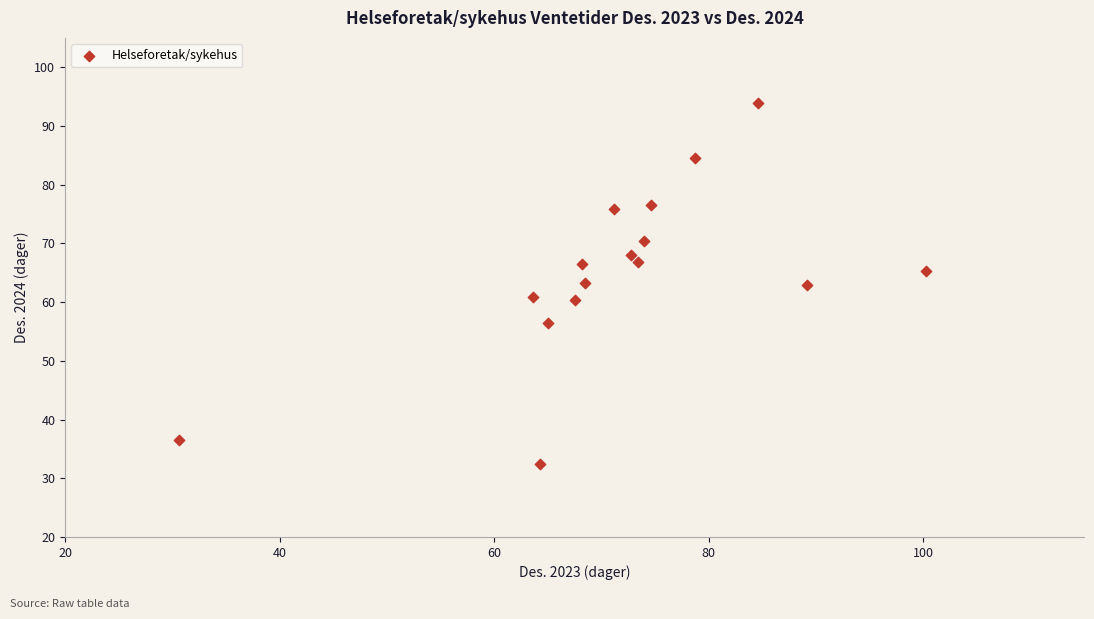

What is the range of X values (max minus min)?

69.7